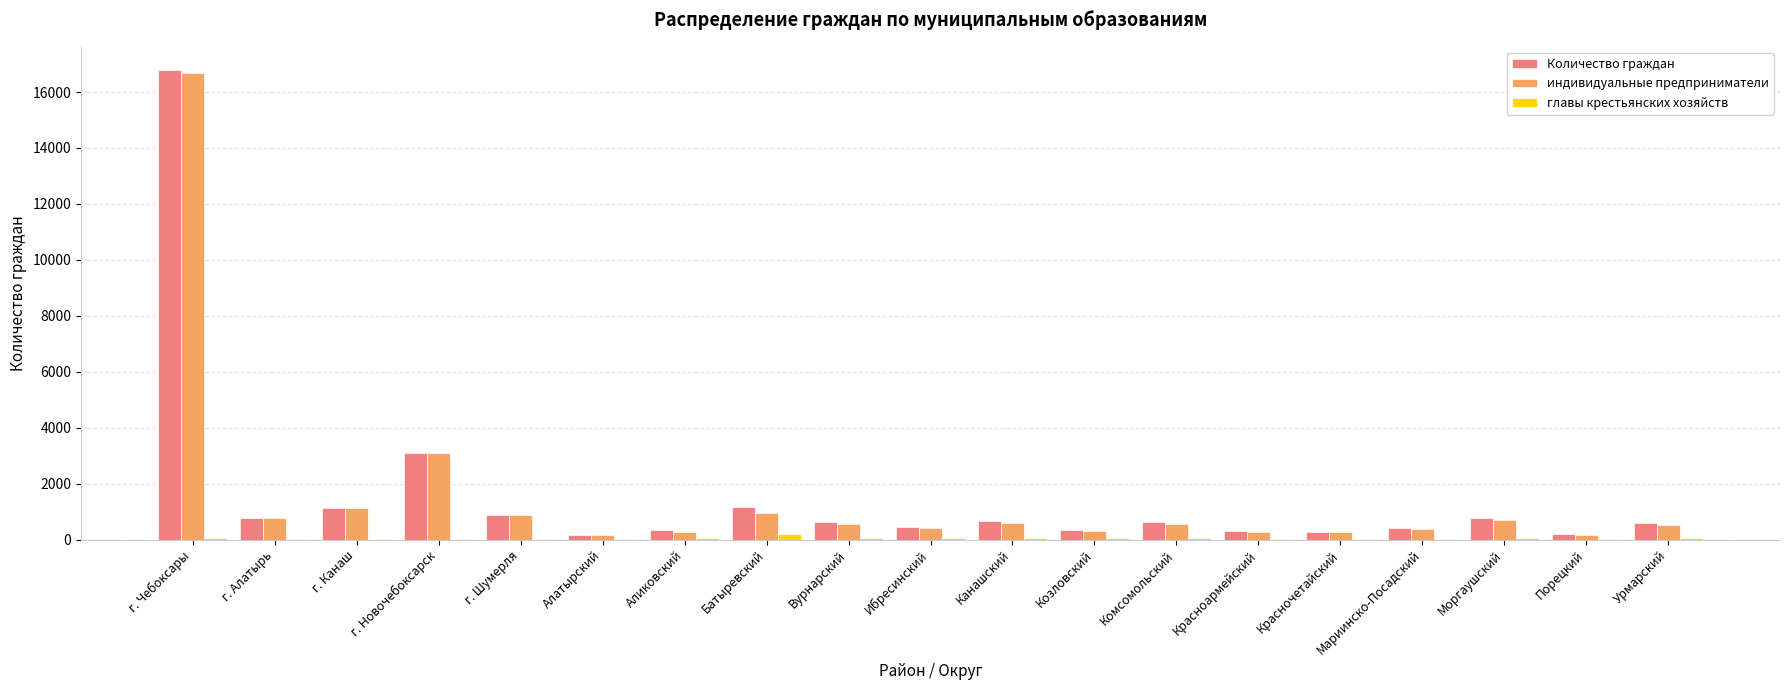

Which series has the widest spread of values?

Количество граждан